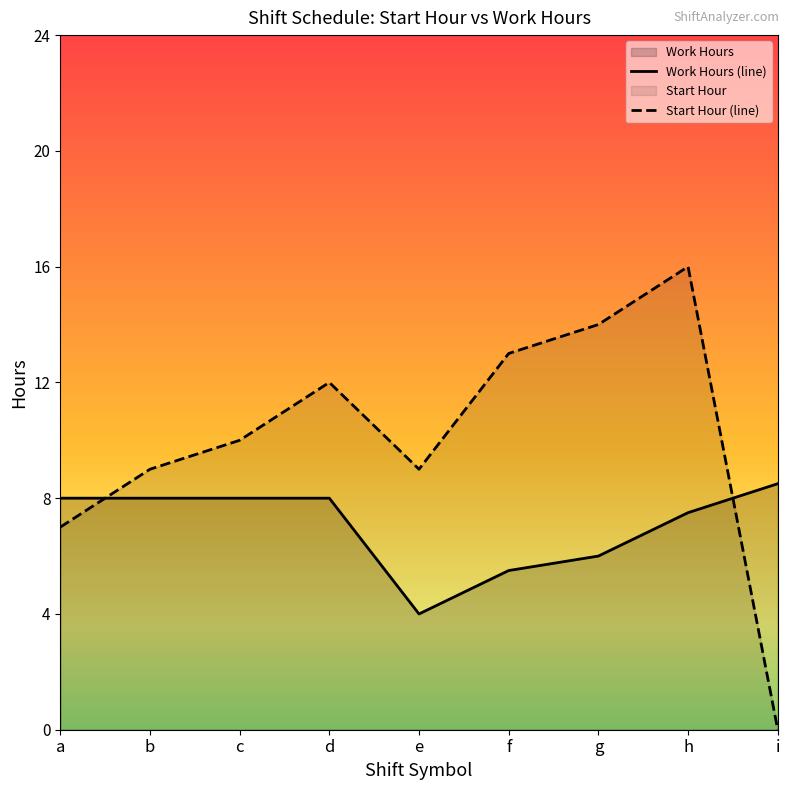

Where do Work Hours (line) and Start Hour (line) first cross each other?

a and b